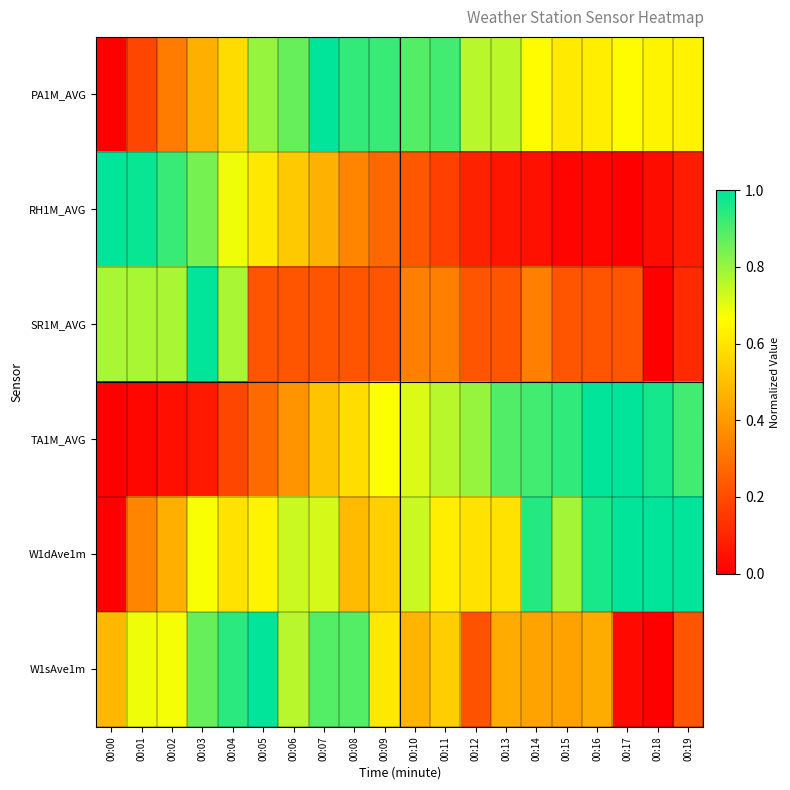

At which category is the sum across all series the highest?

00:03